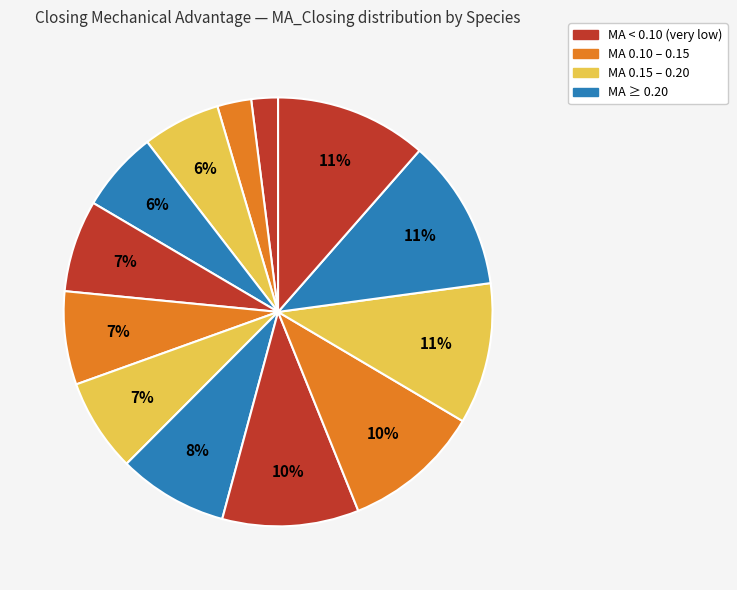

How many segments does this pie chart have?

13